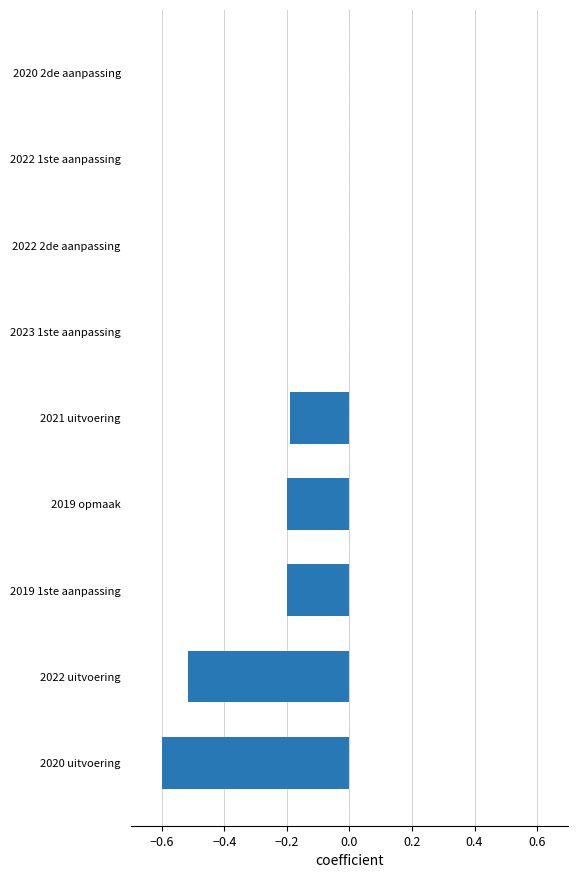

What is the sum of the values at 2022 uitvoering and 2021 uitvoering?

-0.7